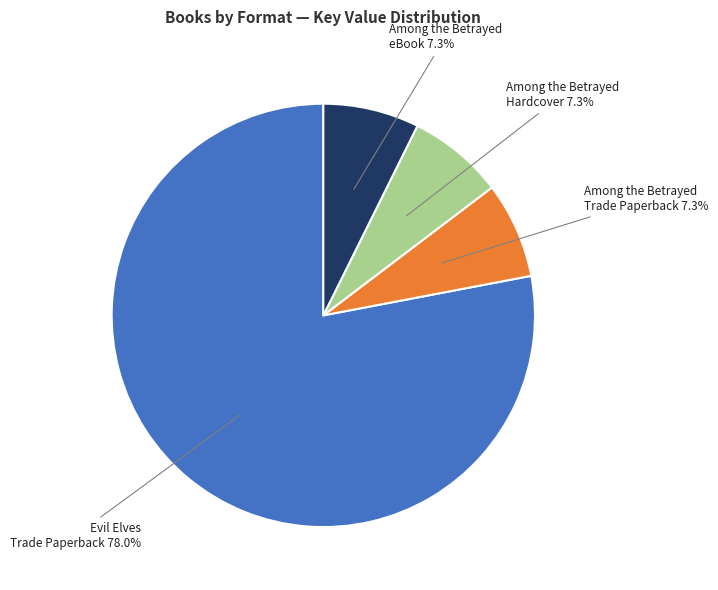

Is there a majority slice in this chart?

Yes